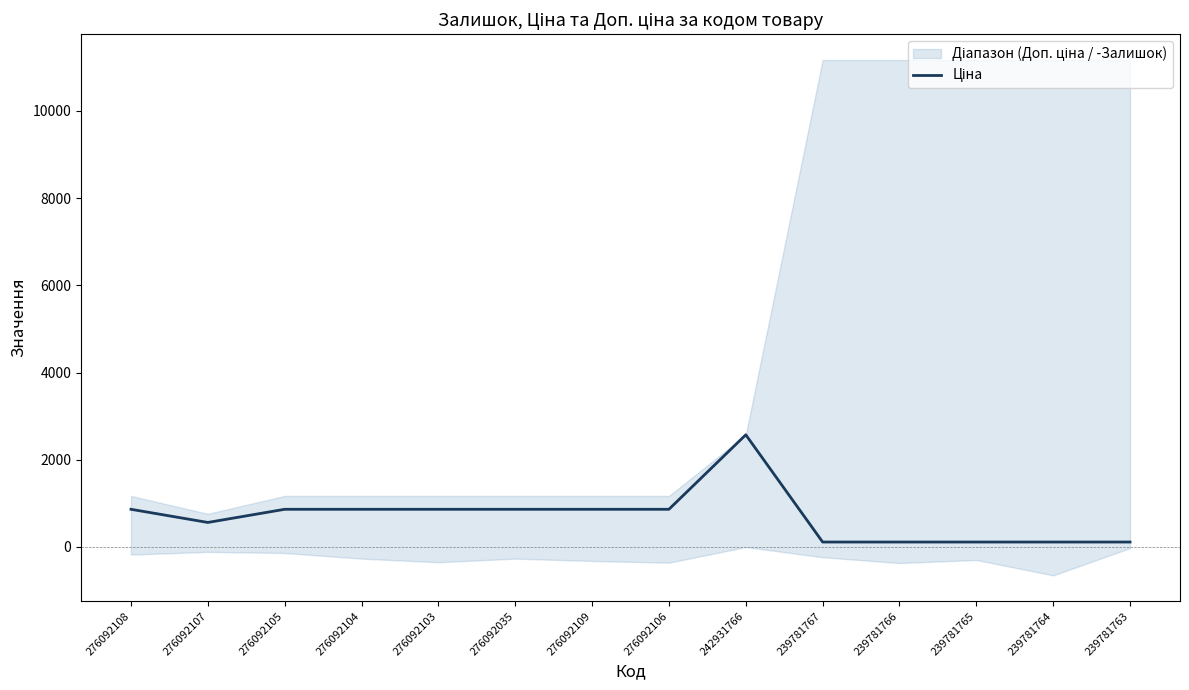

Is this an area chart (filled region under the line)?

No